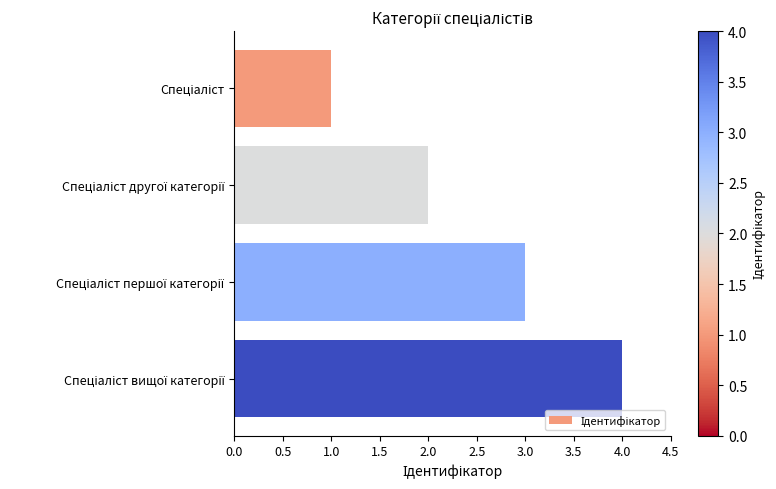

What is the sum of all values?

10